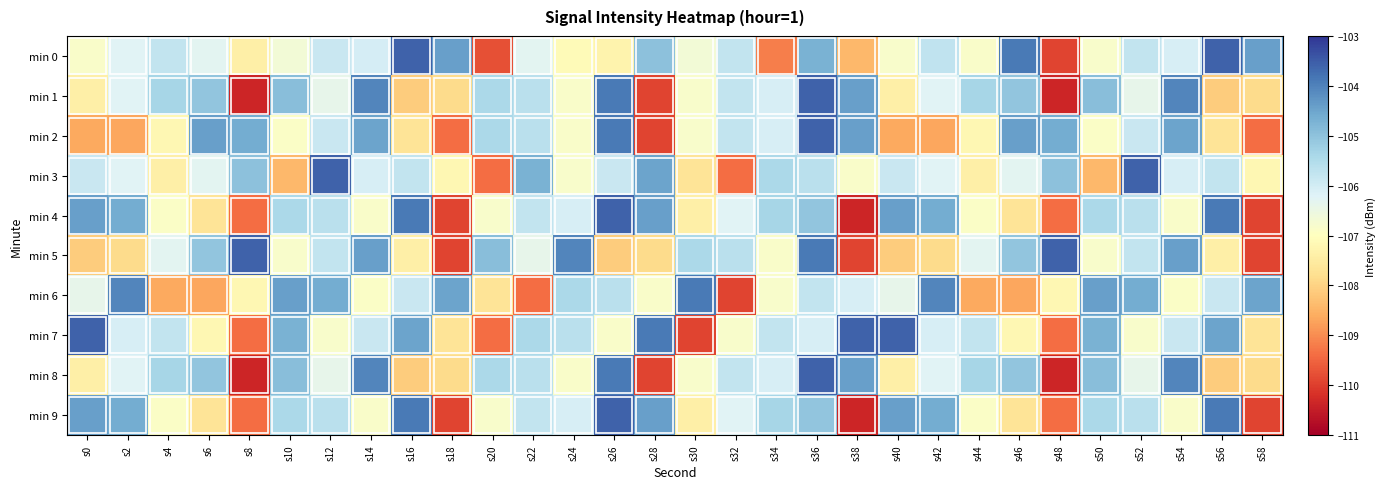

Reading left to right, transcribe all the data shown in this chart.

min 0: s0=-106.8	s2=-106.2	s4=-105.8	s6=-106.3	s8=-107.4	s10=-106.7	s12=-105.8	s14=-106.1	s16=-103.6	s18=-104.4	s20=-109.8	s22=-106.3	s24=-107.1	s26=-107.3	s28=-105.0	s30=-106.7	s32=-105.8	s34=-109.2	s36=-104.7	s38=-108.4	s40=-106.8	s42=-105.8	s44=-106.9	s46=-103.9	s48=-109.9	s50=-106.8	s52=-105.8	s54=-106.1	s56=-103.6	s58=-104.4
min 1: s0=-107.4	s2=-106.2	s4=-105.3	s6=-105.0	s8=-110.3	s10=-104.9	s12=-106.4	s14=-104.0	s16=-108.1	s18=-107.8	s20=-105.4	s22=-105.6	s24=-106.9	s26=-103.9	s28=-109.9	s30=-106.8	s32=-105.8	s34=-106.1	s36=-103.6	s38=-104.4	s40=-107.4	s42=-106.2	s44=-105.3	s46=-105.0	s48=-110.3	s50=-104.9	s52=-106.4	s54=-104.0	s56=-108.1	s58=-107.8
min 2: s0=-108.6	s2=-108.7	s4=-107.2	s6=-104.4	s8=-104.6	s10=-106.9	s12=-105.8	s14=-104.5	s16=-107.7	s18=-109.4	s20=-105.4	s22=-105.6	s24=-106.9	s26=-103.9	s28=-109.9	s30=-106.8	s32=-105.8	s34=-106.1	s36=-103.6	s38=-104.4	s40=-108.6	s42=-108.7	s44=-107.2	s46=-104.4	s48=-104.6	s50=-106.9	s52=-105.8	s54=-104.5	s56=-107.7	s58=-109.4
min 3: s0=-105.8	s2=-106.2	s4=-107.4	s6=-106.3	s8=-105.0	s10=-108.4	s12=-103.6	s14=-106.1	s16=-105.8	s18=-107.2	s20=-109.4	s22=-104.7	s24=-106.8	s26=-105.8	s28=-104.5	s30=-107.7	s32=-109.4	s34=-105.4	s36=-105.6	s38=-106.9	s40=-105.8	s42=-106.2	s44=-107.4	s46=-106.3	s48=-105.0	s50=-108.4	s52=-103.6	s54=-106.1	s56=-105.8	s58=-107.2
min 4: s0=-104.4	s2=-104.6	s4=-106.9	s6=-107.7	s8=-109.4	s10=-105.4	s12=-105.6	s14=-106.9	s16=-103.9	s18=-109.9	s20=-106.8	s22=-105.8	s24=-106.1	s26=-103.6	s28=-104.4	s30=-107.4	s32=-106.2	s34=-105.3	s36=-105.0	s38=-110.3	s40=-104.4	s42=-104.6	s44=-106.9	s46=-107.7	s48=-109.4	s50=-105.4	s52=-105.6	s54=-106.9	s56=-103.9	s58=-109.9
min 5: s0=-108.1	s2=-107.8	s4=-106.3	s6=-105.0	s8=-103.6	s10=-106.8	s12=-105.8	s14=-104.4	s16=-107.4	s18=-109.9	s20=-104.9	s22=-106.4	s24=-104.0	s26=-108.1	s28=-107.8	s30=-105.4	s32=-105.6	s34=-106.9	s36=-103.9	s38=-109.9	s40=-108.1	s42=-107.8	s44=-106.3	s46=-105.0	s48=-103.6	s50=-106.8	s52=-105.8	s54=-104.4	s56=-107.4	s58=-109.9
min 6: s0=-106.4	s2=-104.0	s4=-108.6	s6=-108.7	s8=-107.2	s10=-104.4	s12=-104.6	s14=-106.9	s16=-105.8	s18=-104.5	s20=-107.7	s22=-109.4	s24=-105.4	s26=-105.6	s28=-106.9	s30=-103.9	s32=-109.9	s34=-106.8	s36=-105.8	s38=-106.1	s40=-106.4	s42=-104.0	s44=-108.6	s46=-108.7	s48=-107.2	s50=-104.4	s52=-104.6	s54=-106.9	s56=-105.8	s58=-104.5
min 7: s0=-103.6	s2=-106.1	s4=-105.8	s6=-107.2	s8=-109.4	s10=-104.7	s12=-106.8	s14=-105.8	s16=-104.5	s18=-107.7	s20=-109.4	s22=-105.4	s24=-105.6	s26=-106.9	s28=-103.9	s30=-109.9	s32=-106.8	s34=-105.8	s36=-106.1	s38=-103.6	s40=-103.6	s42=-106.1	s44=-105.8	s46=-107.2	s48=-109.4	s50=-104.7	s52=-106.8	s54=-105.8	s56=-104.5	s58=-107.7
min 8: s0=-107.4	s2=-106.2	s4=-105.3	s6=-105.0	s8=-110.3	s10=-104.9	s12=-106.4	s14=-104.0	s16=-108.1	s18=-107.8	s20=-105.4	s22=-105.6	s24=-106.9	s26=-103.9	s28=-109.9	s30=-106.8	s32=-105.8	s34=-106.1	s36=-103.6	s38=-104.4	s40=-107.4	s42=-106.2	s44=-105.3	s46=-105.0	s48=-110.3	s50=-104.9	s52=-106.4	s54=-104.0	s56=-108.1	s58=-107.8
min 9: s0=-104.4	s2=-104.6	s4=-106.9	s6=-107.7	s8=-109.4	s10=-105.4	s12=-105.6	s14=-106.9	s16=-103.9	s18=-109.9	s20=-106.8	s22=-105.8	s24=-106.1	s26=-103.6	s28=-104.4	s30=-107.4	s32=-106.2	s34=-105.3	s36=-105.0	s38=-110.3	s40=-104.4	s42=-104.6	s44=-106.9	s46=-107.7	s48=-109.4	s50=-105.4	s52=-105.6	s54=-106.9	s56=-103.9	s58=-109.9